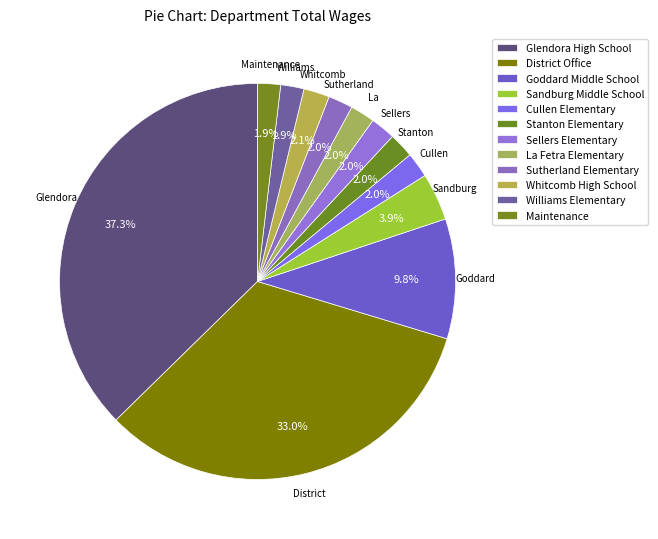

What is the largest slice in the pie chart?

Glendora High School